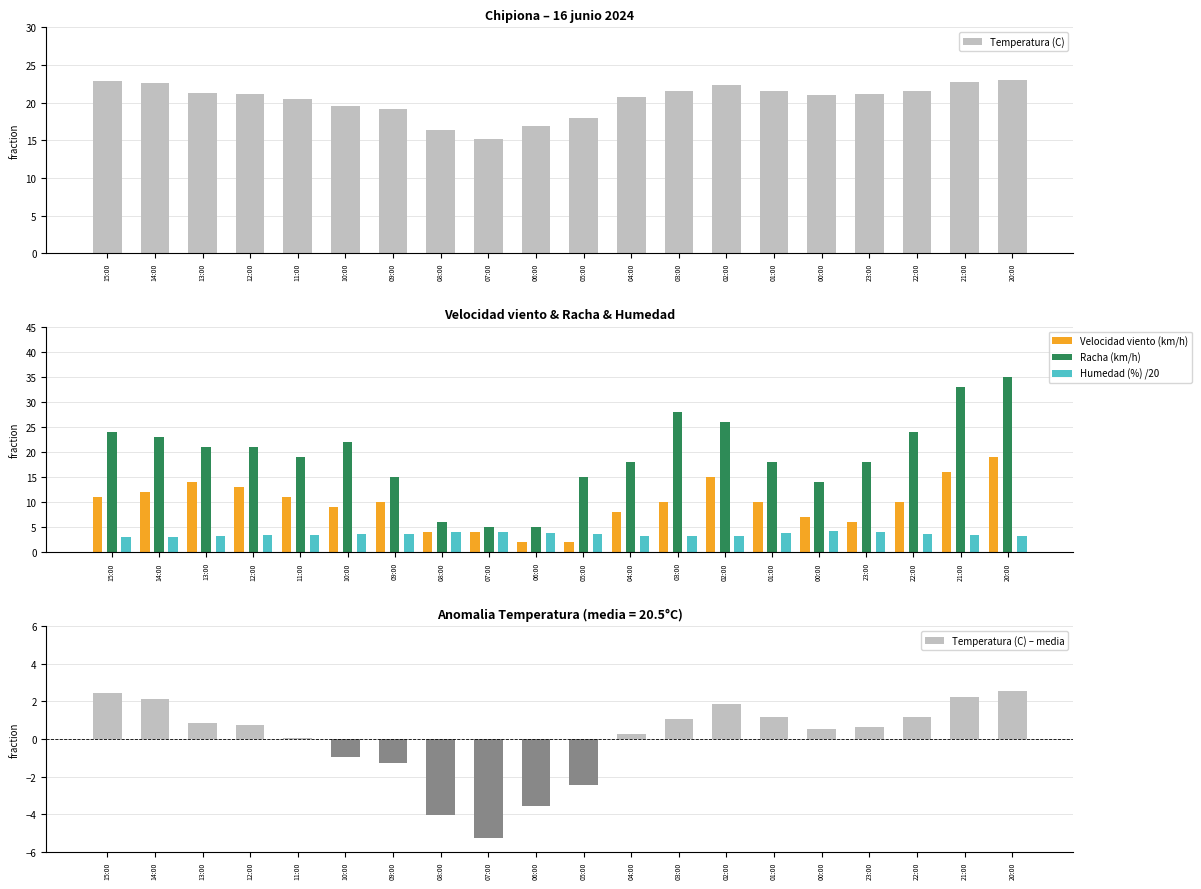

What is the total value across all series at 14:00?

62.8